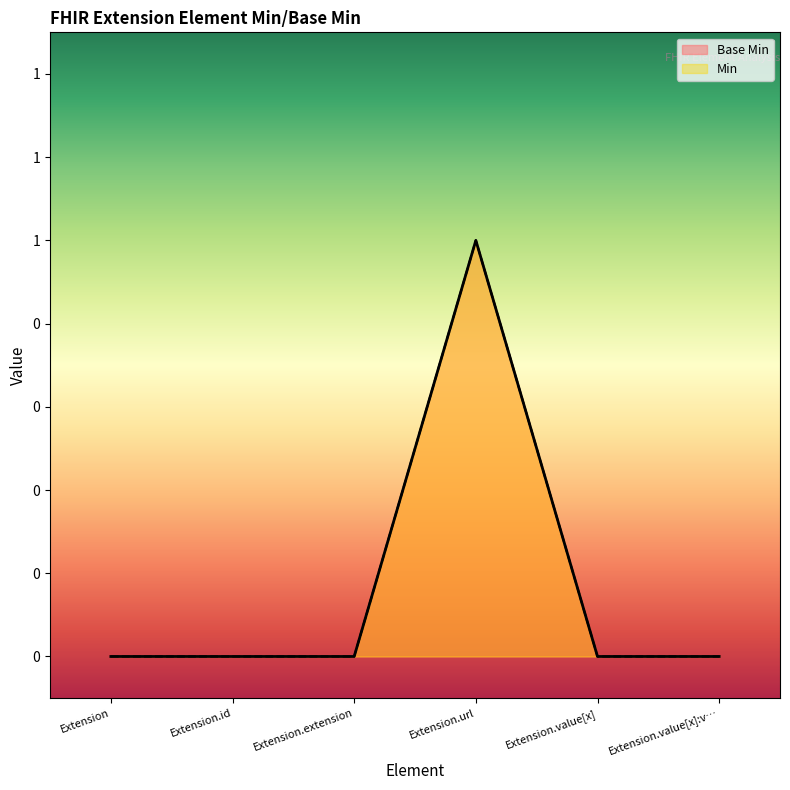

Where is the first local maximum?

Extension.url